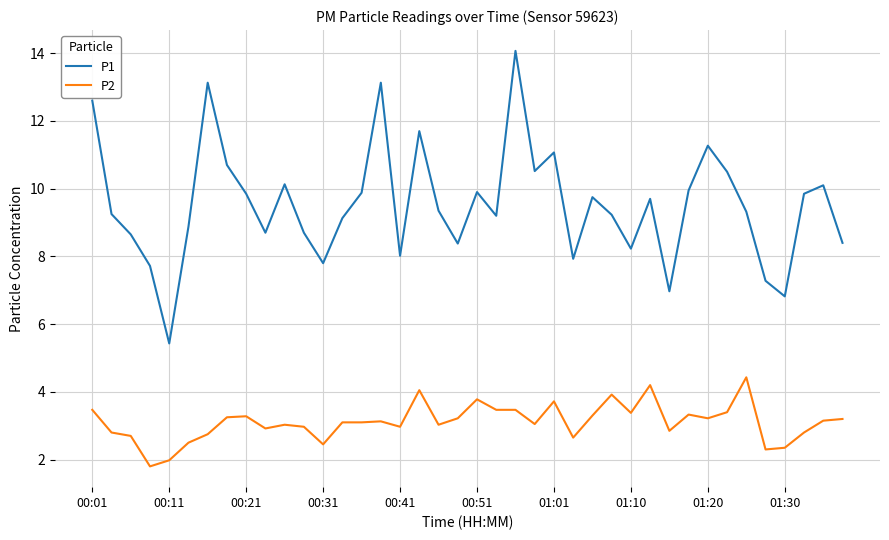

True or false: P2 and P1 cross at least once.

False